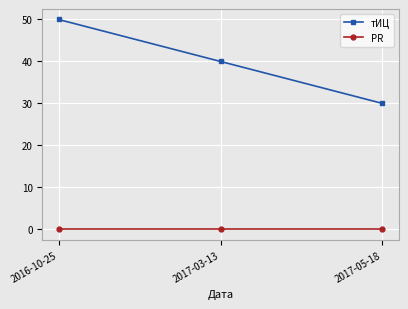

Which series has the widest spread of values?

тИЦ